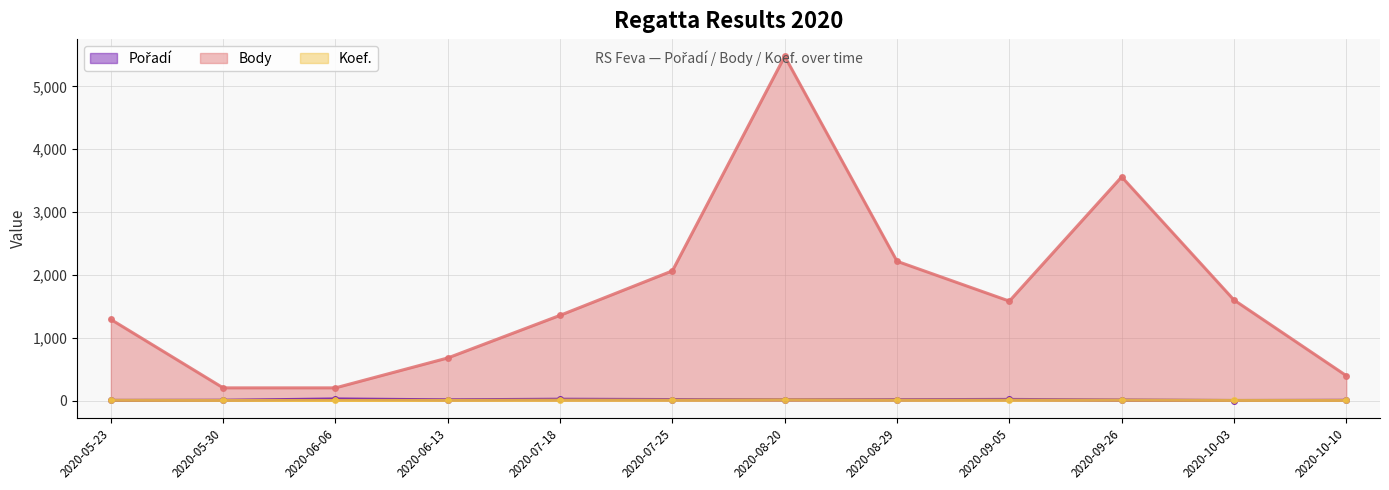

Which series has the largest range (max minus min)?

Body